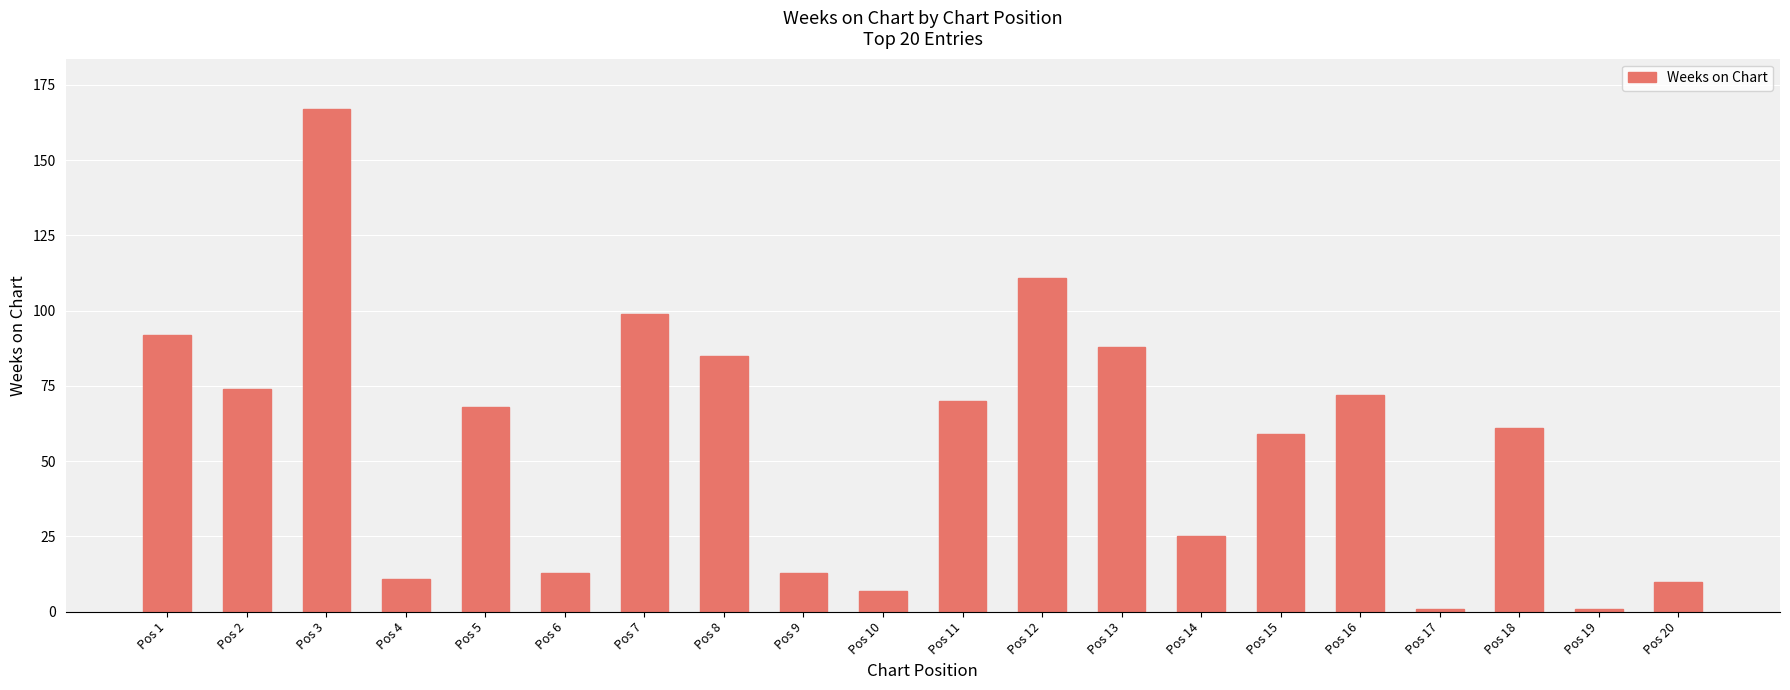

How many data points does each series have?

20